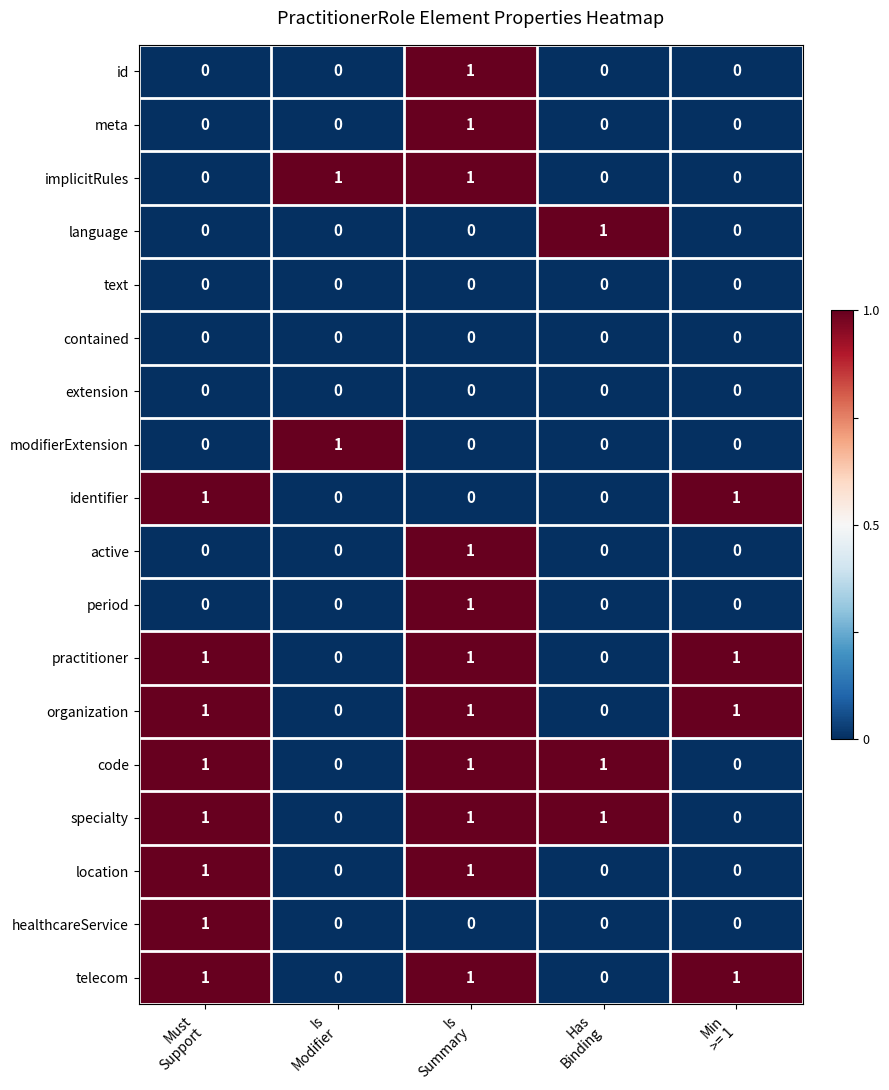

How many id values are between 0 and 1?

5